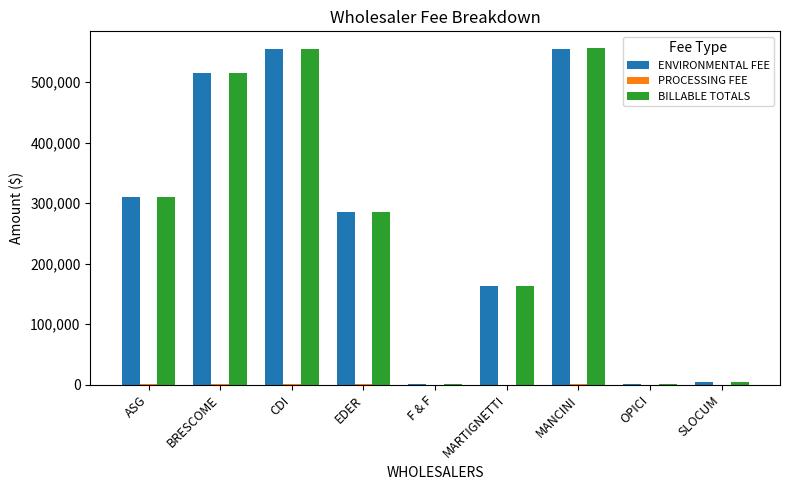

Which series changed the most between MANCINI and OPICI?

BILLABLE TOTALS